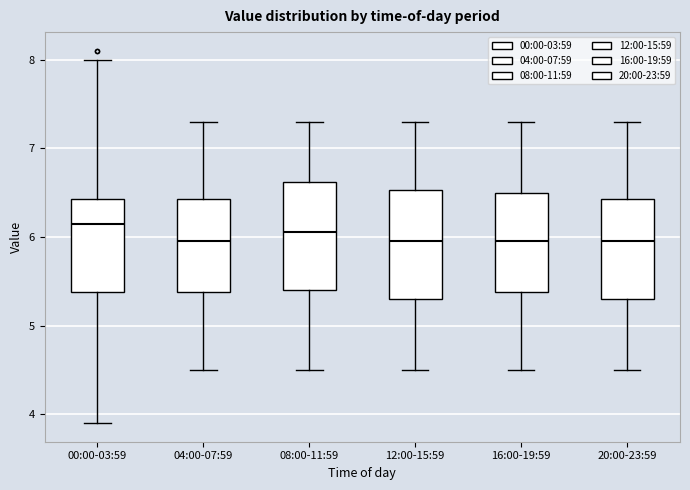

Where does the lower whisker of the box for 08:00-11:59 end on the y-axis? The values are not printed on the chart, so give them approximately, as read against the axis.

4.5